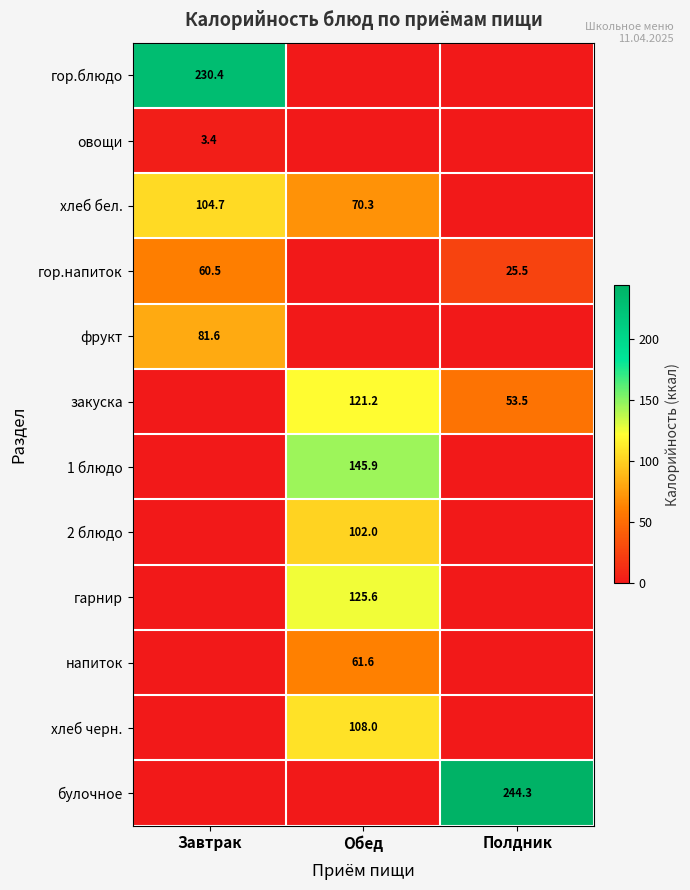

How many series are shown in this chart?

12